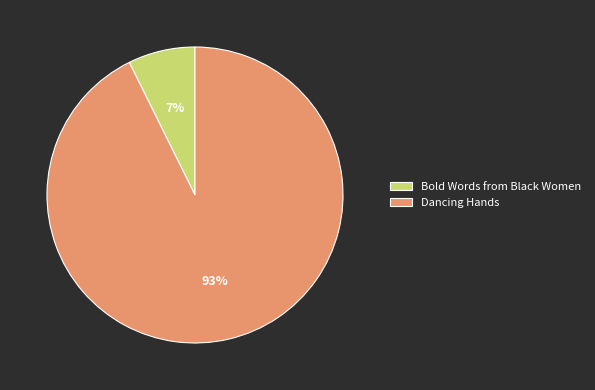

To the nearest percent, what is the average slice percentage?

50%